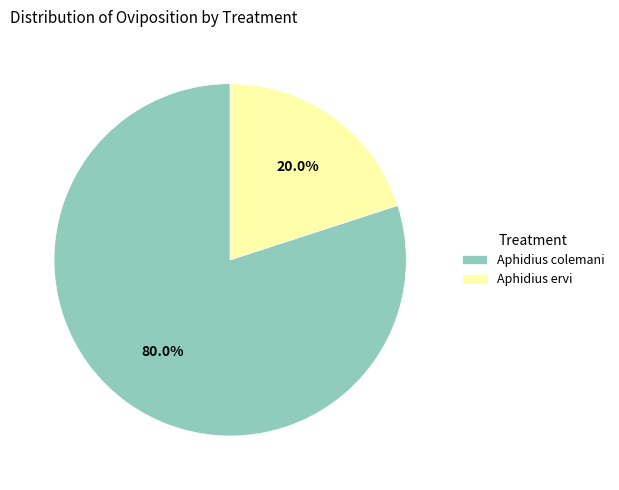

Count the number of slices in the pie.

2